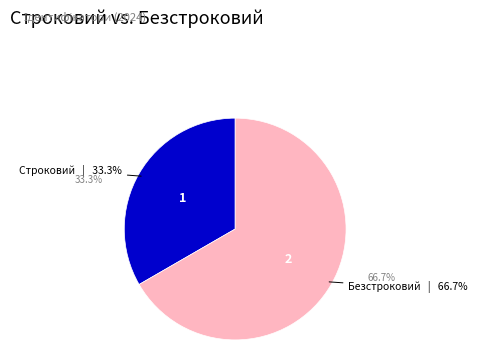

Between Строковий and Безстроковий, which is larger?

Безстроковий